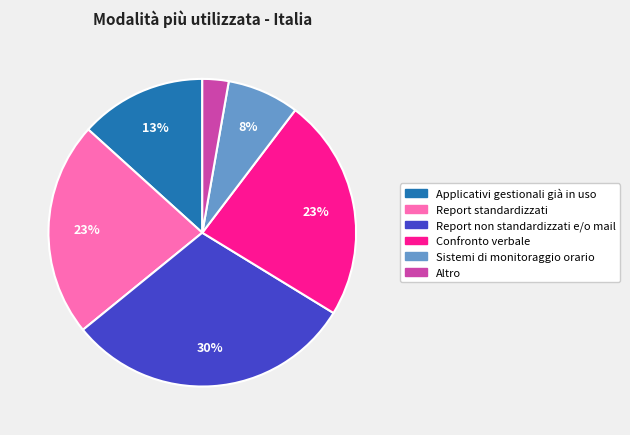

What percentage is the Report standardizzati slice, to the nearest percent?

23%